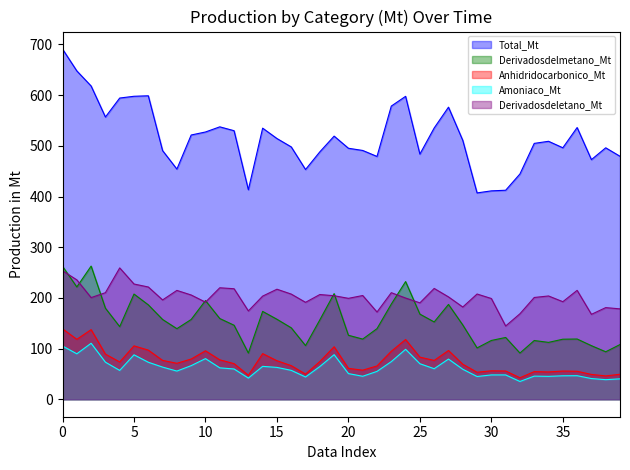

What is the minimum value for Total_Mt?

407.1